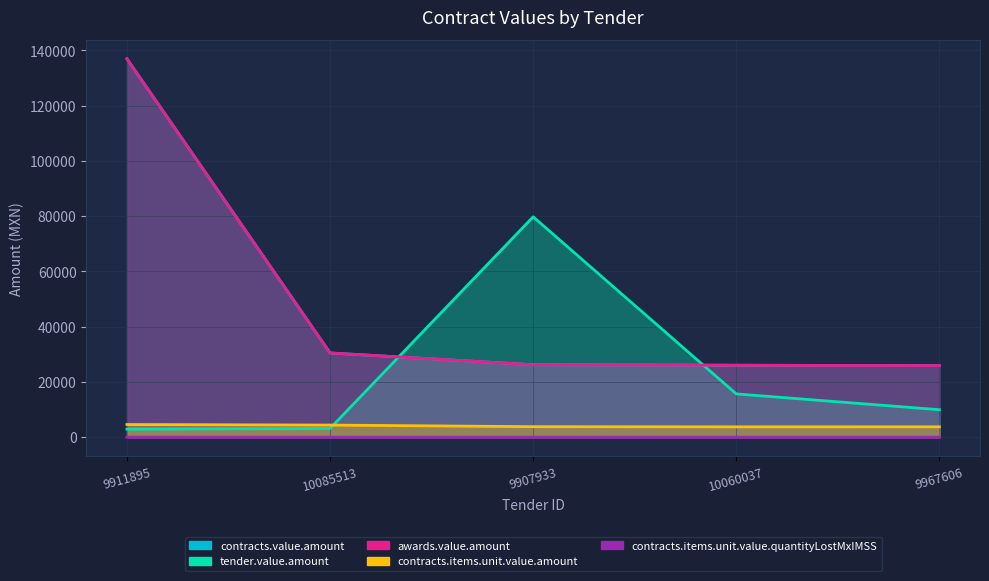

How many distinct data groups are displayed?

5